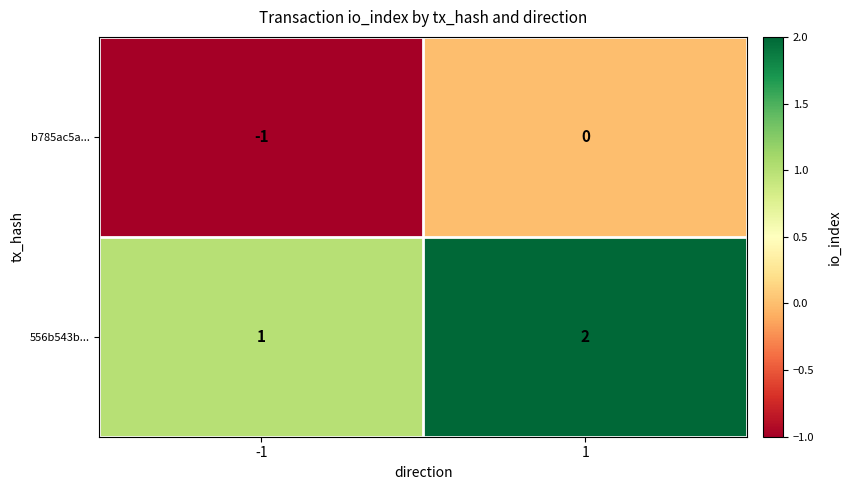

Reading left to right, what are all the values shown in this chart?

b785ac5a...: -1=-1	1=0
556b543b...: -1=1	1=2